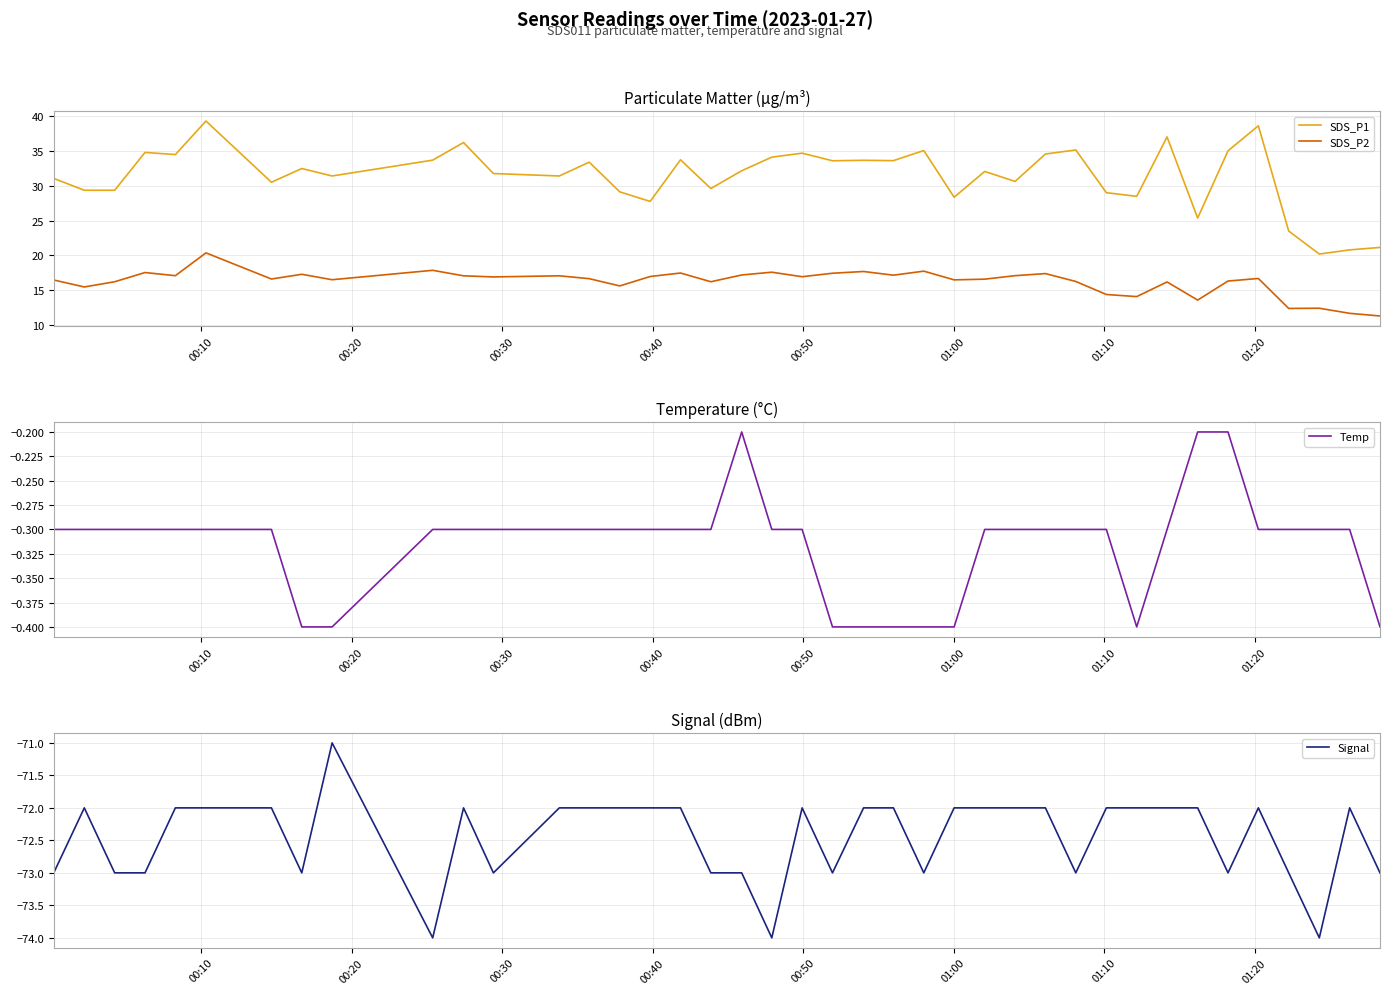

What is the minimum value for SDS_P2?

11.3